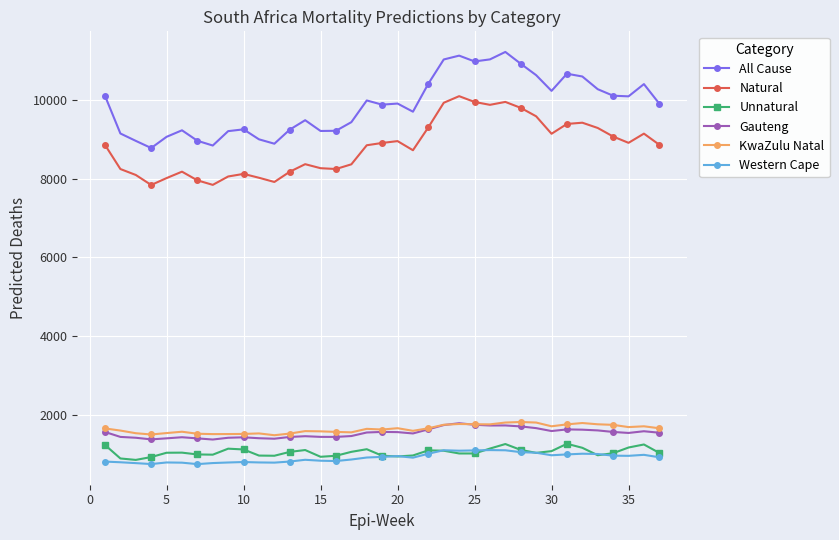

True or false: Natural has more than 2 points higher than both neighbors.

True